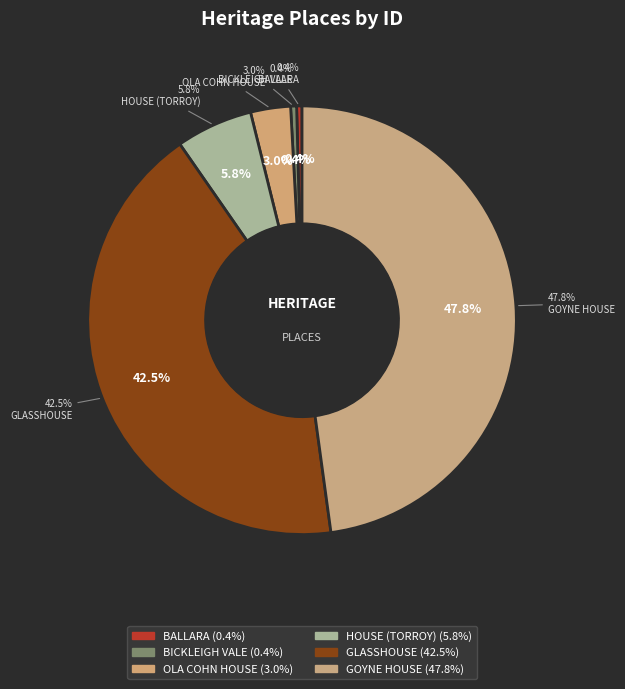

Between HOUSE (TORROY) and GOYNE HOUSE, which is larger?

GOYNE HOUSE